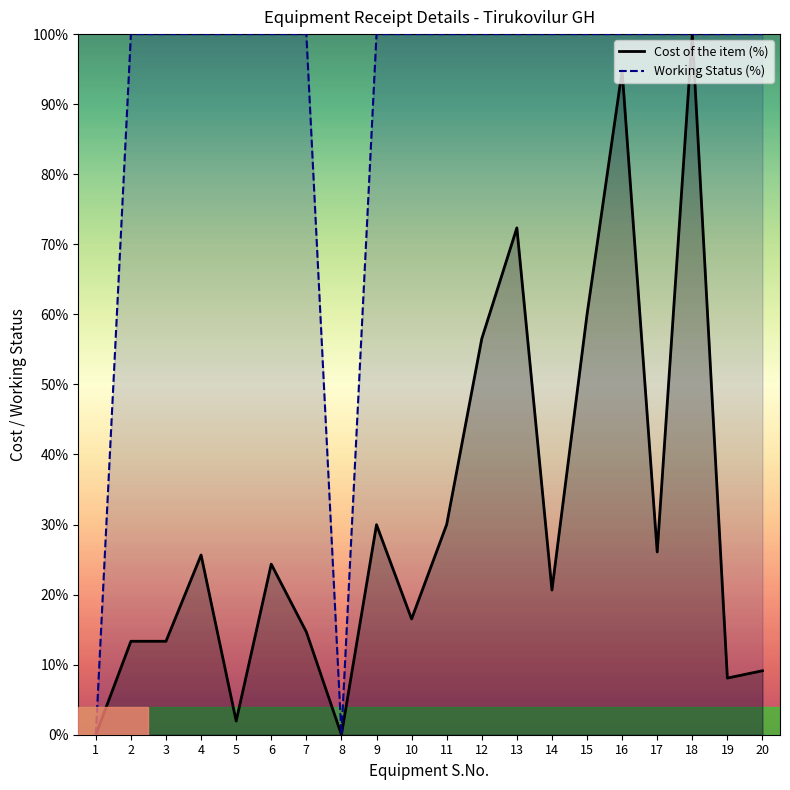

Reading left to right, list all the values displayed in this chart.

Cost of the item (%): 0.0	13.3	13.3	25.7	2.0	24.3	14.7	0.0	30.0	16.5	30.0	56.5	72.3	20.7	60.0	94.8	26.1	100.0	8.1	9.1
Working Status (%): 0.0	100.0	100.0	100.0	100.0	100.0	100.0	0.0	100.0	100.0	100.0	100.0	100.0	100.0	100.0	100.0	100.0	100.0	100.0	100.0